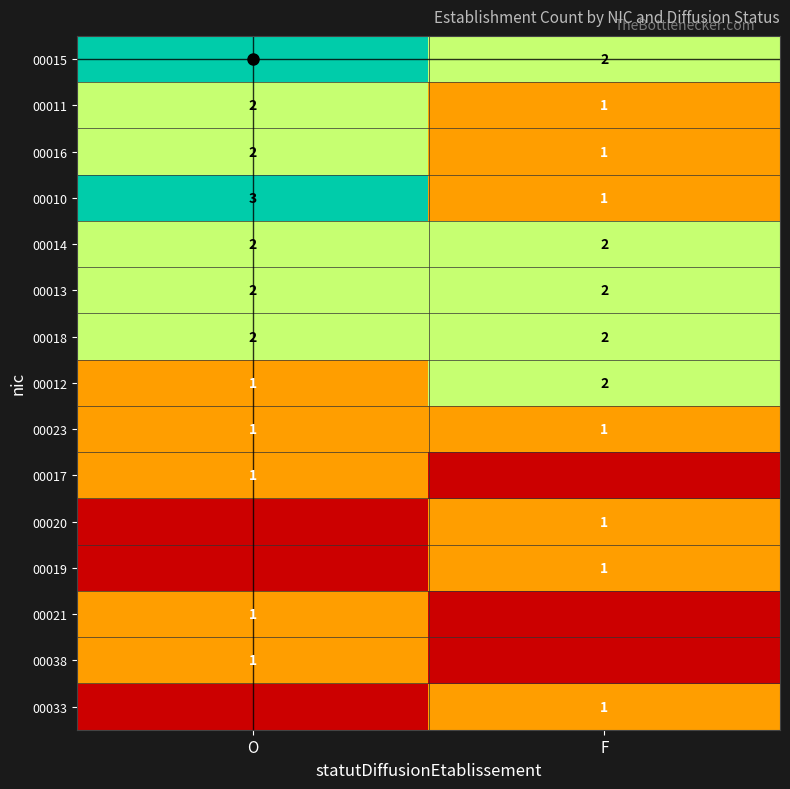

The 00016 series shows 2 at F. True or false?

False